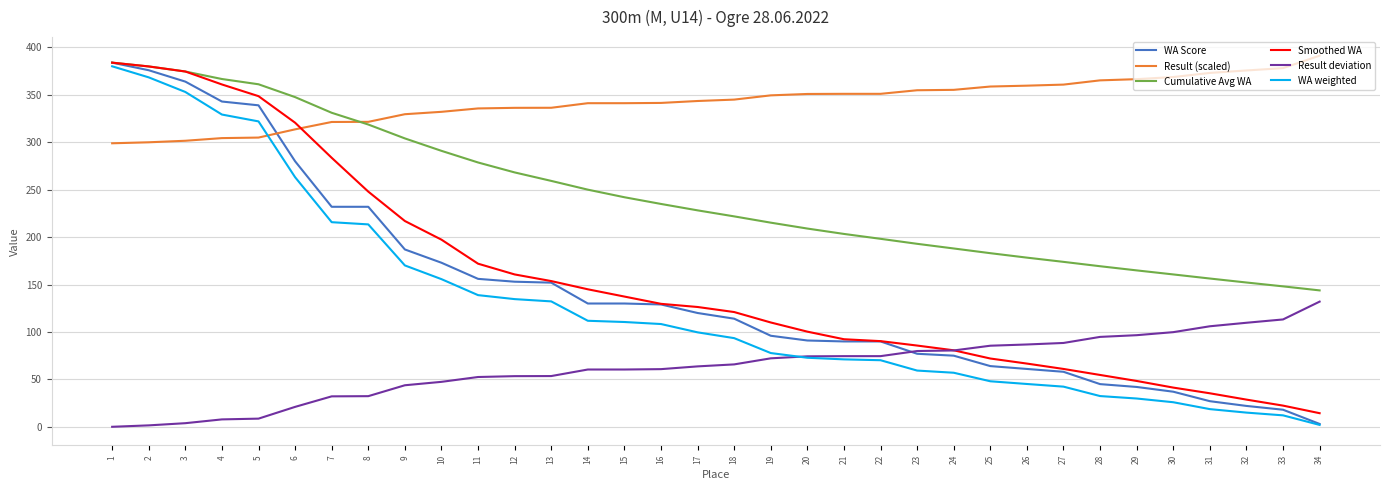

True or false: Smoothed WA has a value of 538.6 at 4.

False